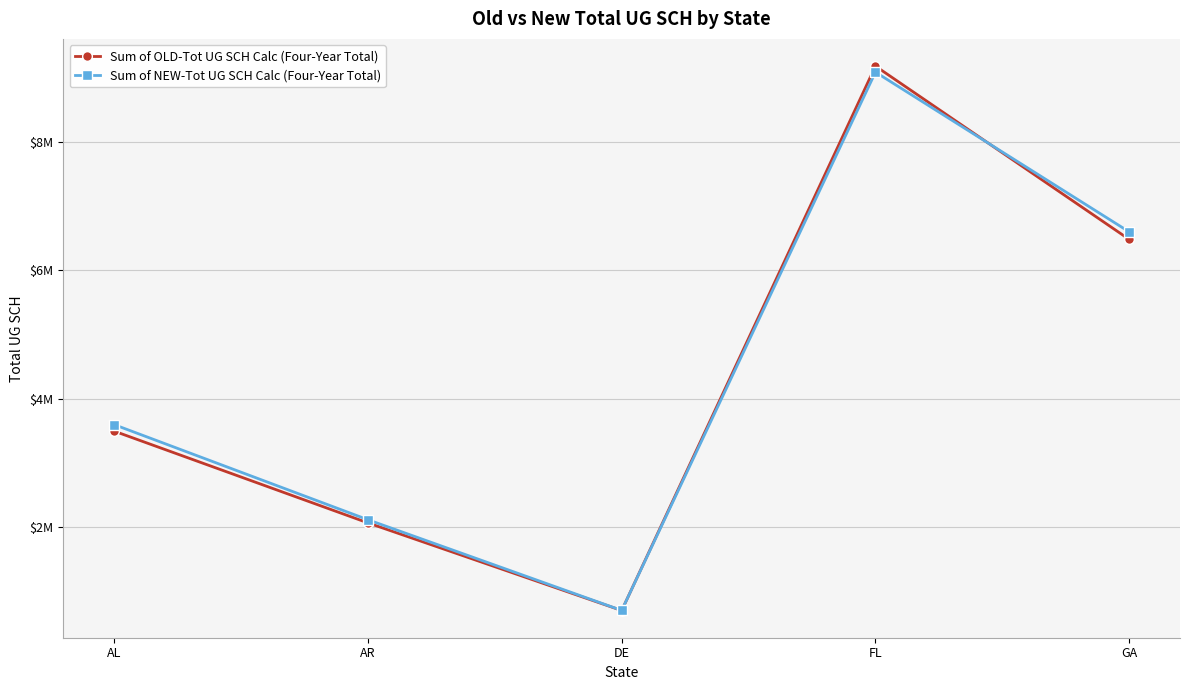

What is the minimum value shown in the chart?

705637.0